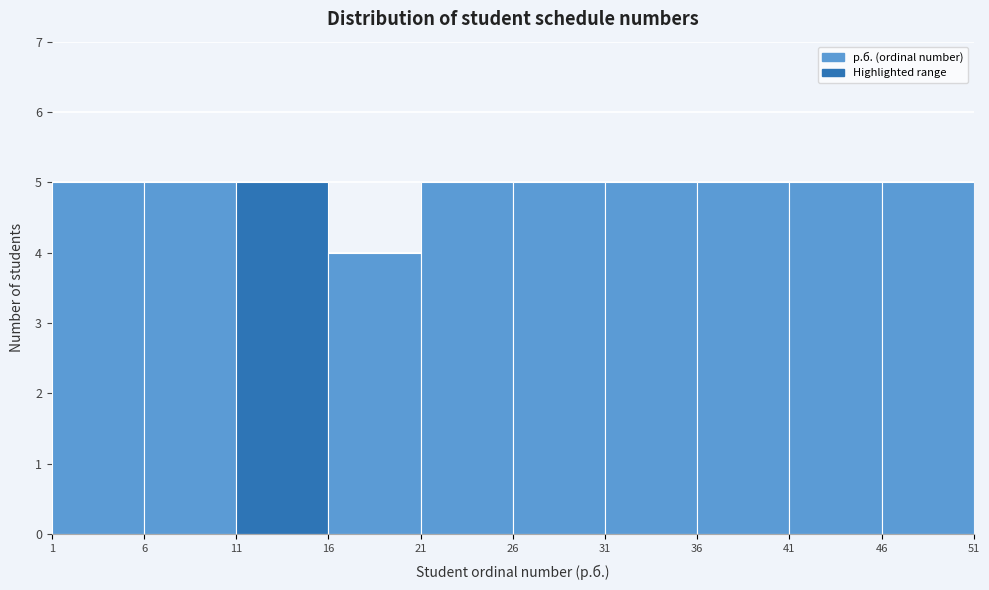

Reading left to right, list every bar in this chart as the range it spans on the x-axis followed by its height. The values are not printed on the chart, so give them approximately, as read against the axis.

1 to 6: 5
6 to 11: 5
11 to 16: 5
16 to 21: 4
21 to 26: 5
26 to 31: 5
31 to 36: 5
36 to 41: 5
41 to 46: 5
46 to 51: 5